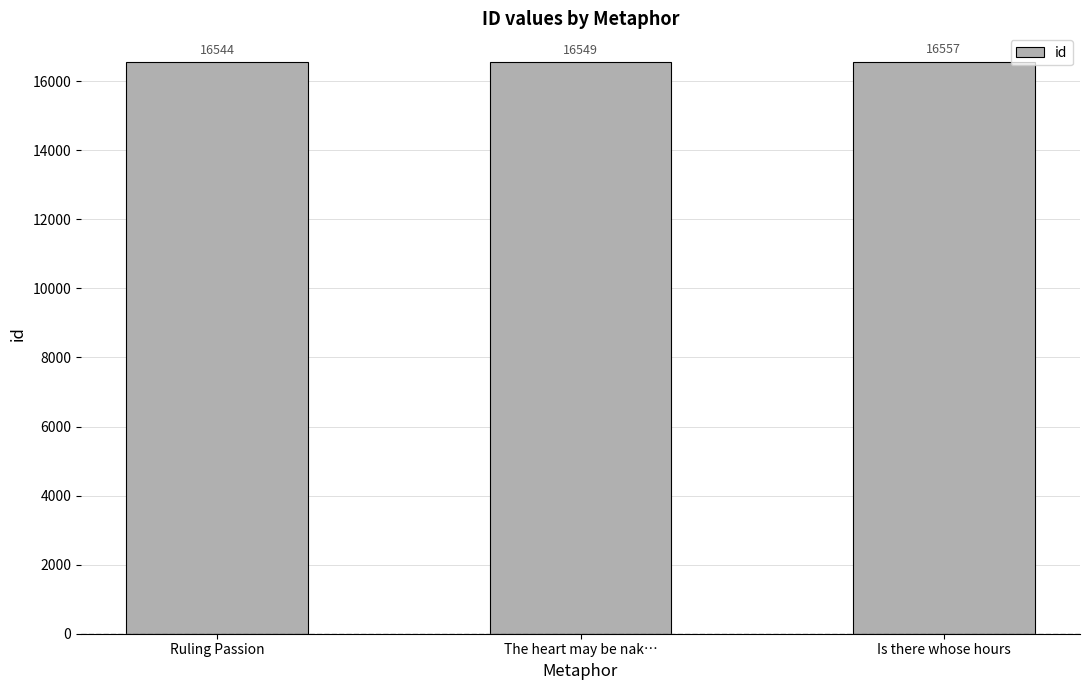

What is the greatest value displayed?

16557